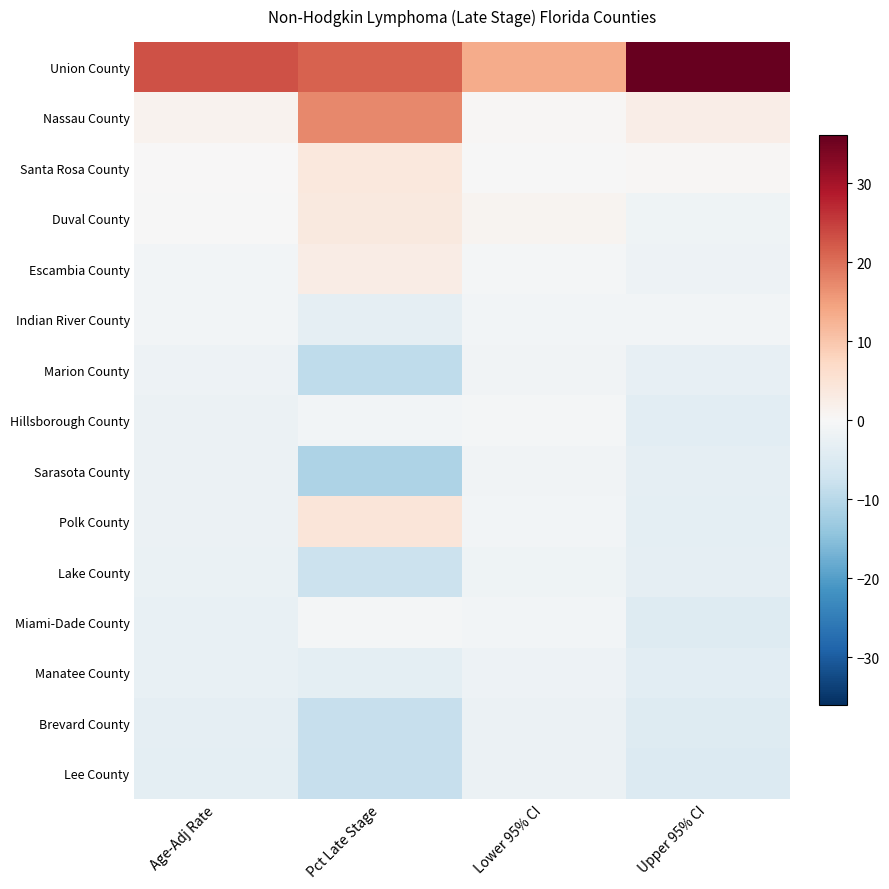

What is the difference between the highest and lowest values at Lower 95% CI?

15.7